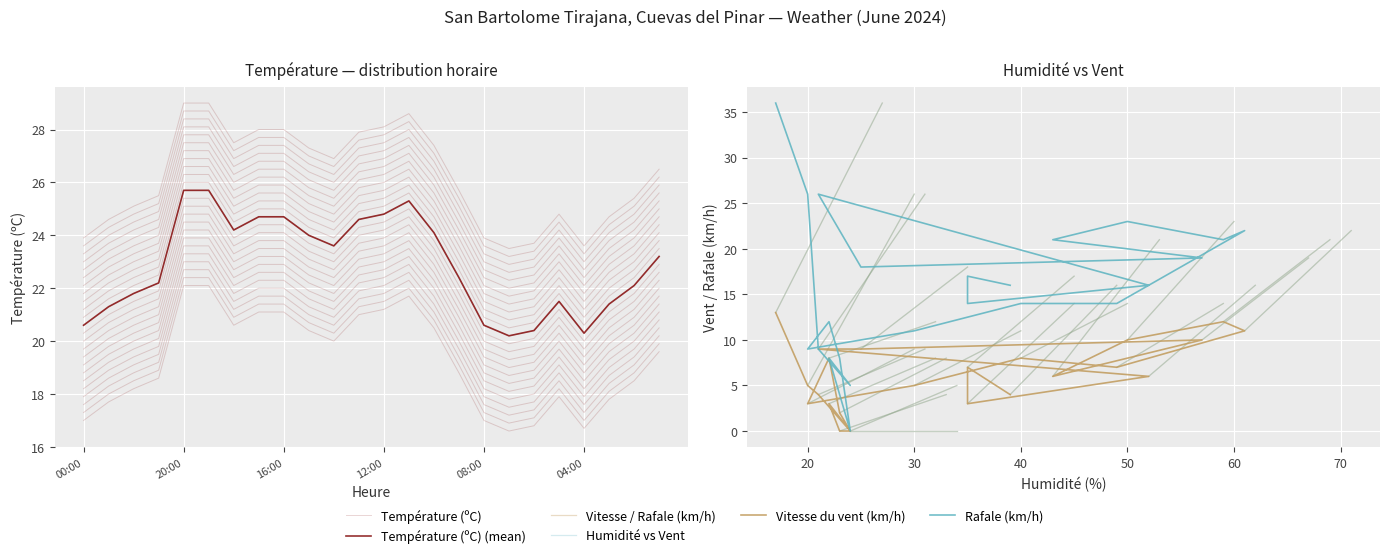

True or false: Température (ºC) and Vitesse du vent (km/h) cross at least once.

False